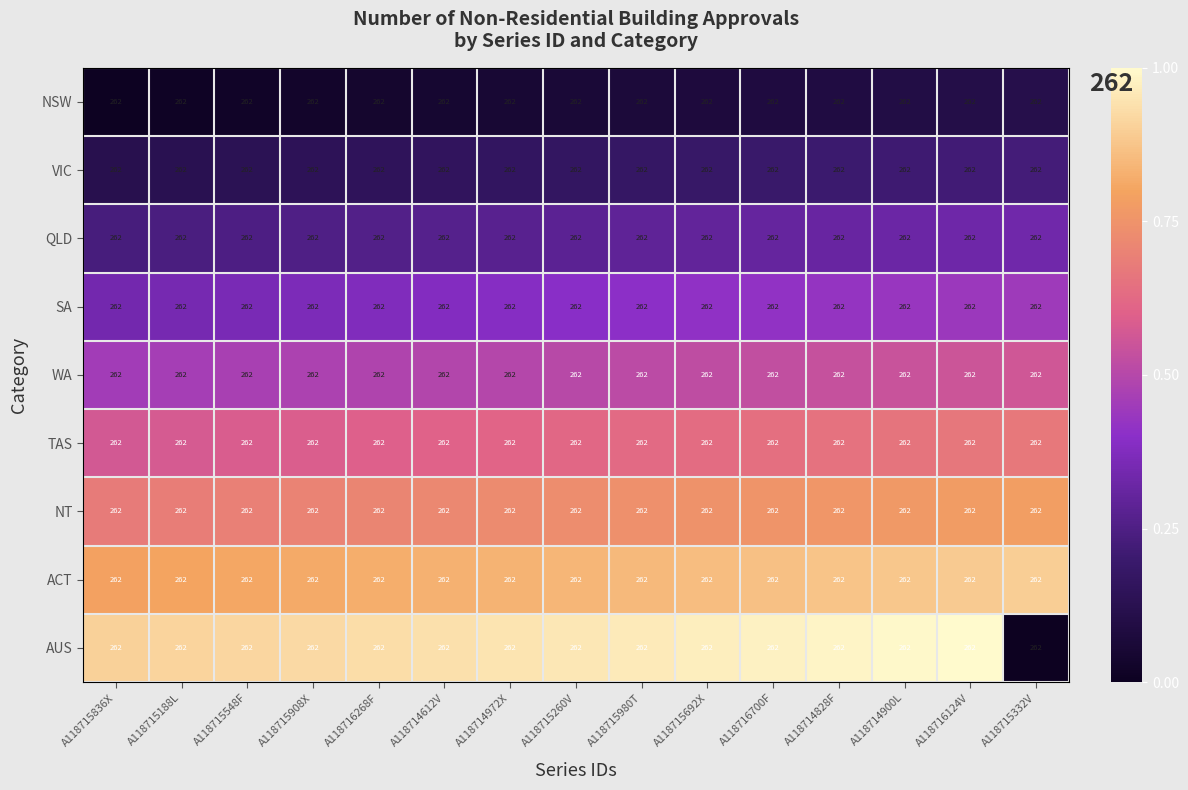

At how many categories does at least one series exceed 0?

15